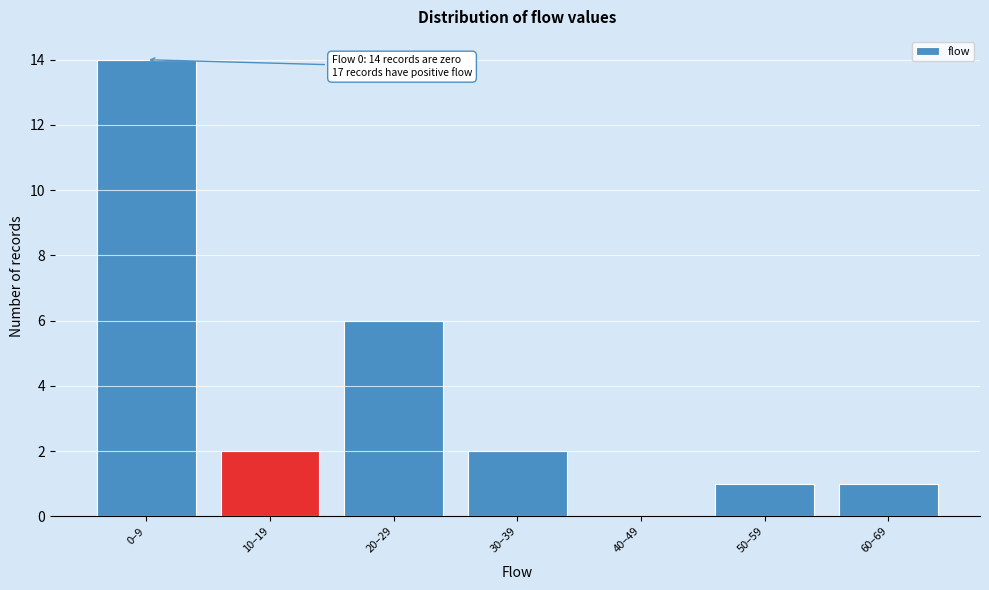

Reading right to left, transcribe all the data shown in this chart.

60–69=1	50–59=1	40–49=0	30–39=2	20–29=6	10–19=2	0–9=14